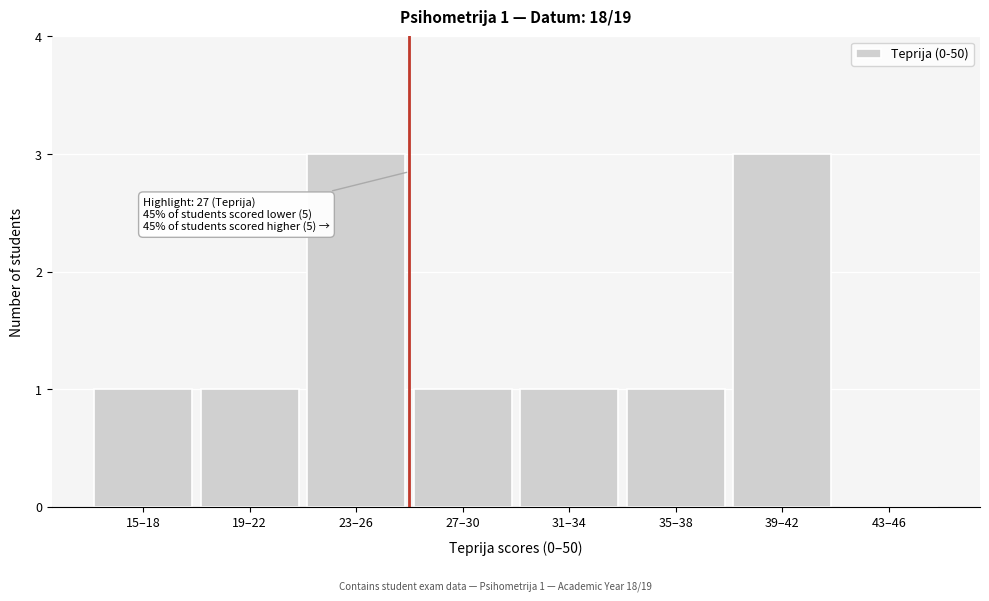

Reading left to right, extract all data points from this chart.

15–18=1	19–22=1	23–26=3	27–30=1	31–34=1	35–38=1	39–42=3	43–46=0